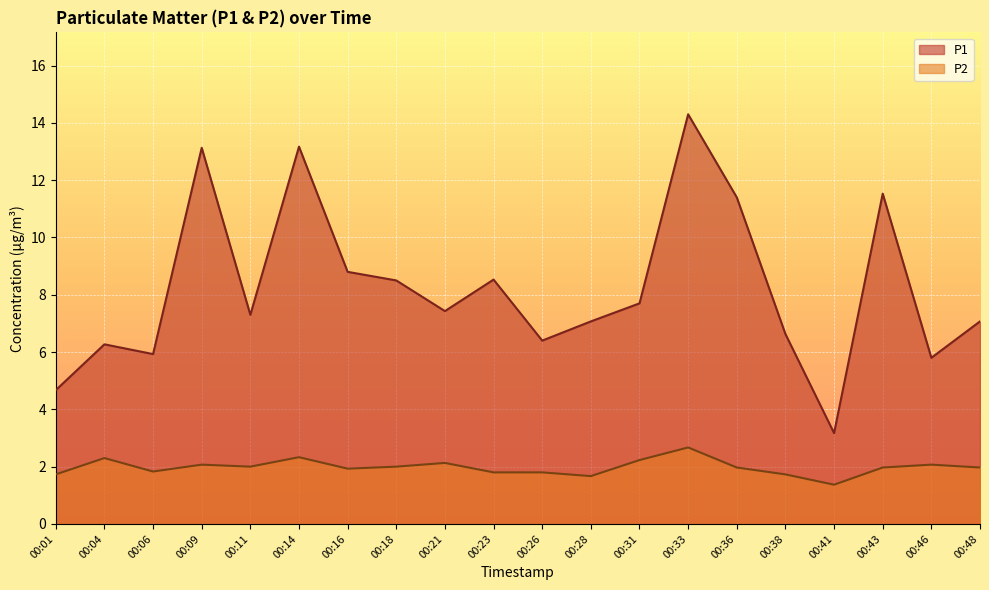

What is the difference between the highest and lowest values at 00:11?

5.3